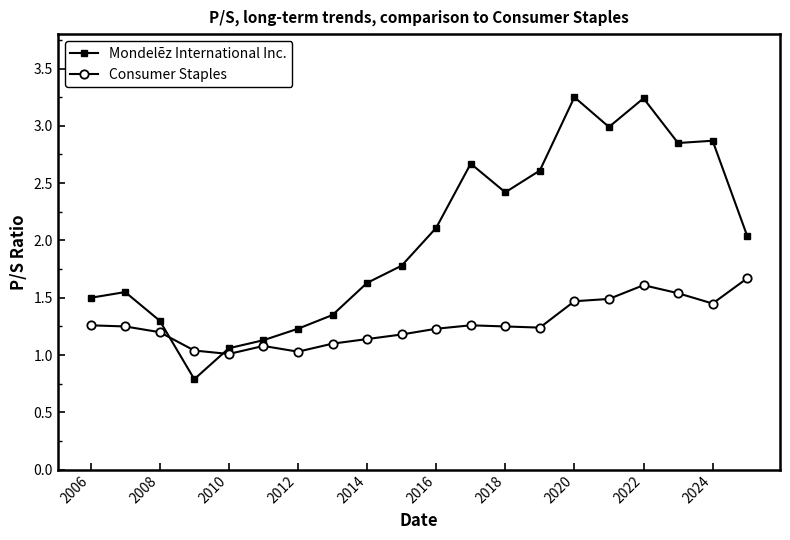

Which series has the largest range (max minus min)?

Mondelēz International Inc.